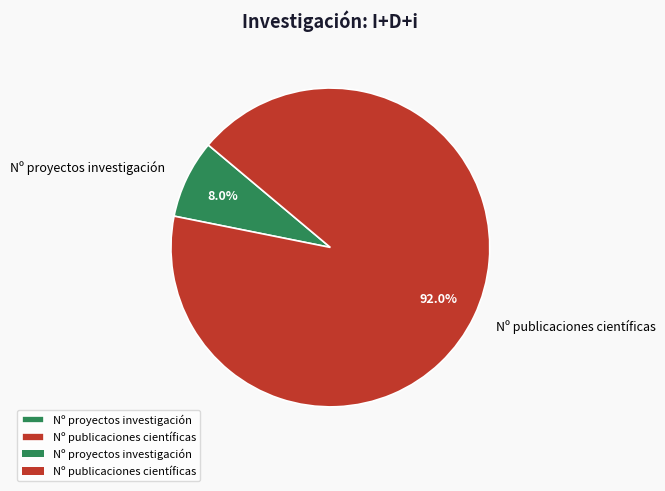

To the nearest percent, what is the difference between the largest and smallest slice percentages?

84%